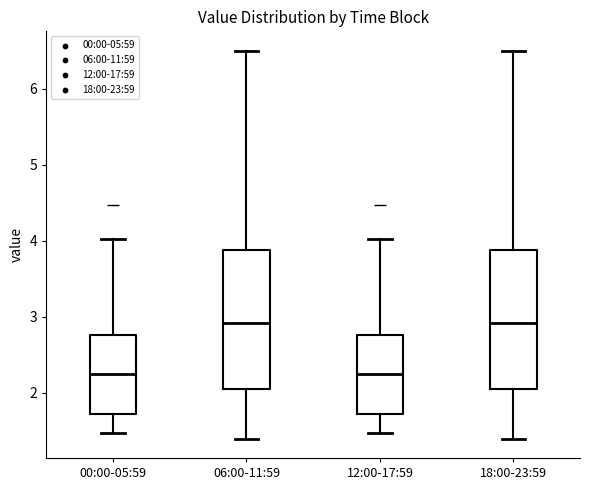

Where is the upper edge of the box for 18:00-23:59 on the y-axis? The values are not printed on the chart, so give them approximately, as read against the axis.

3.9